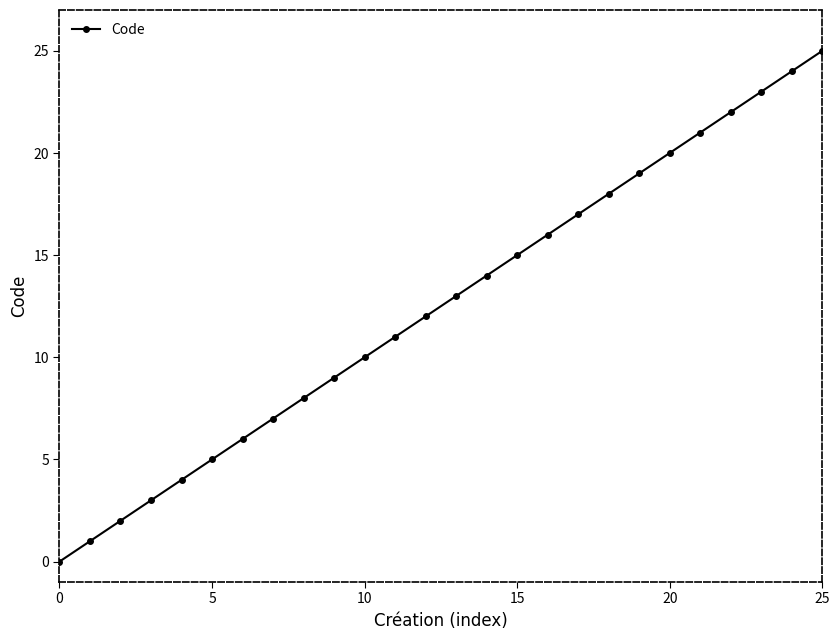

What is the maximum value shown in the chart?

25